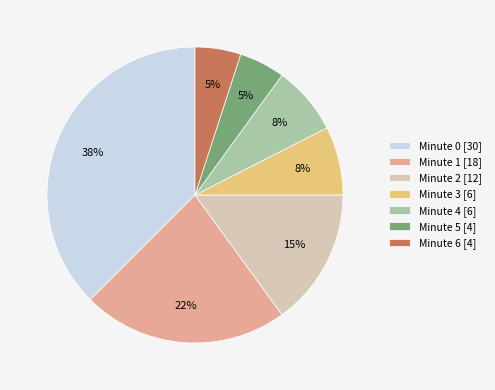

Between Minute 5 [4] and Minute 2 [12], which is larger?

Minute 2 [12]